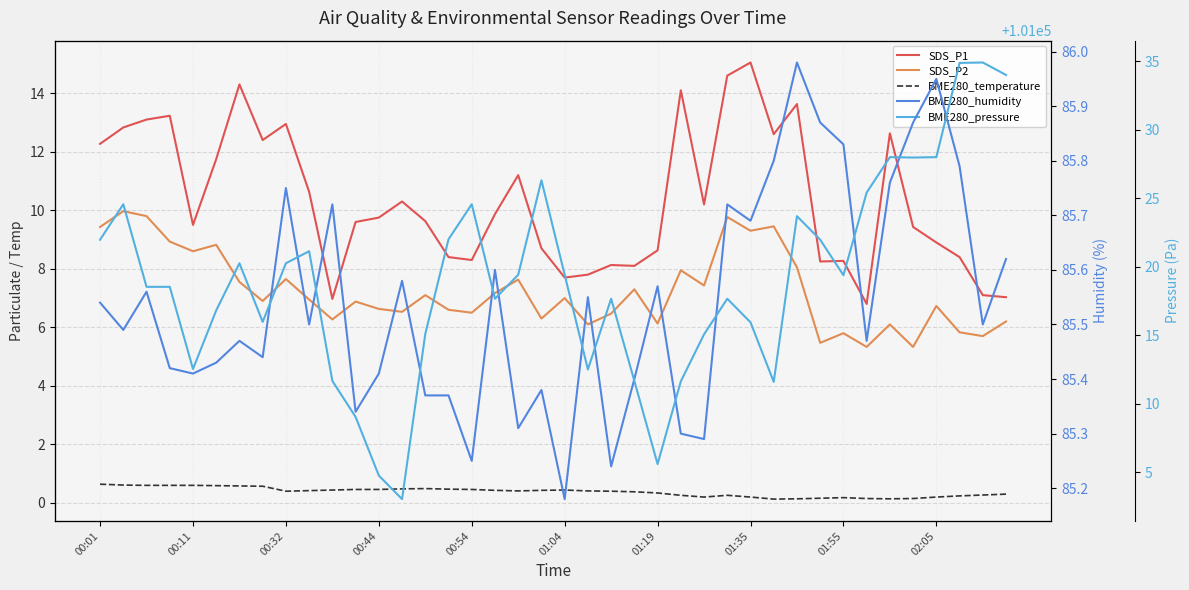

At how many categories does at least one series exceed 81092?

40